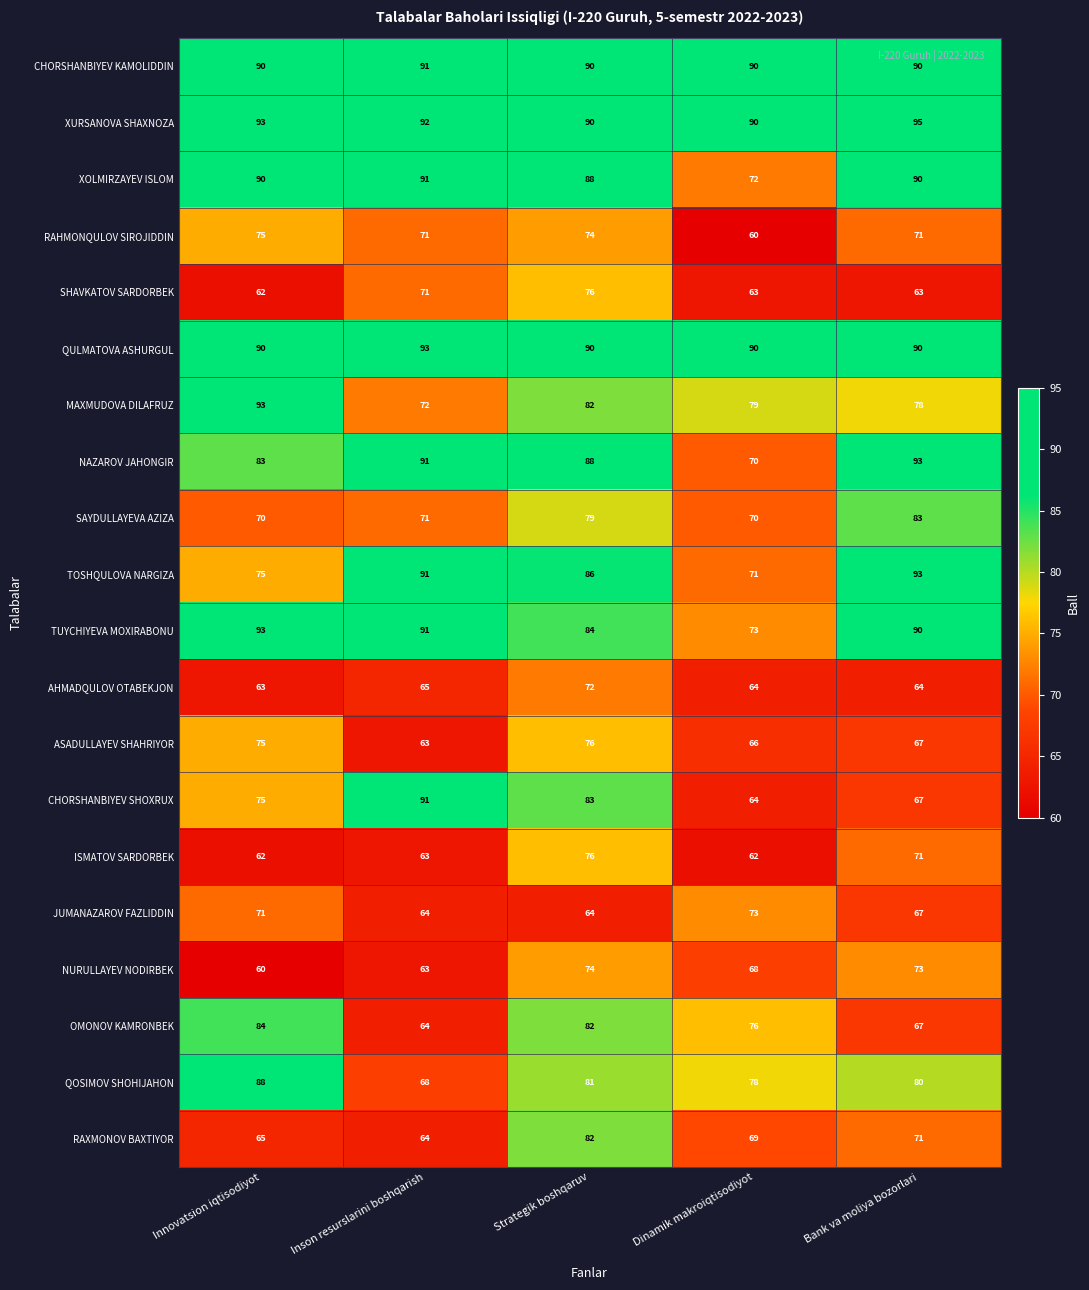

Rank the categories by ASADULLAYEV SHAHRIYOR value from highest to lowest.

Strategik boshqaruv, Innovatsion iqtisodiyot, Bank va moliya bozorlari, Dinamik makroiqtisodiyot, Inson resurslarini boshqarish